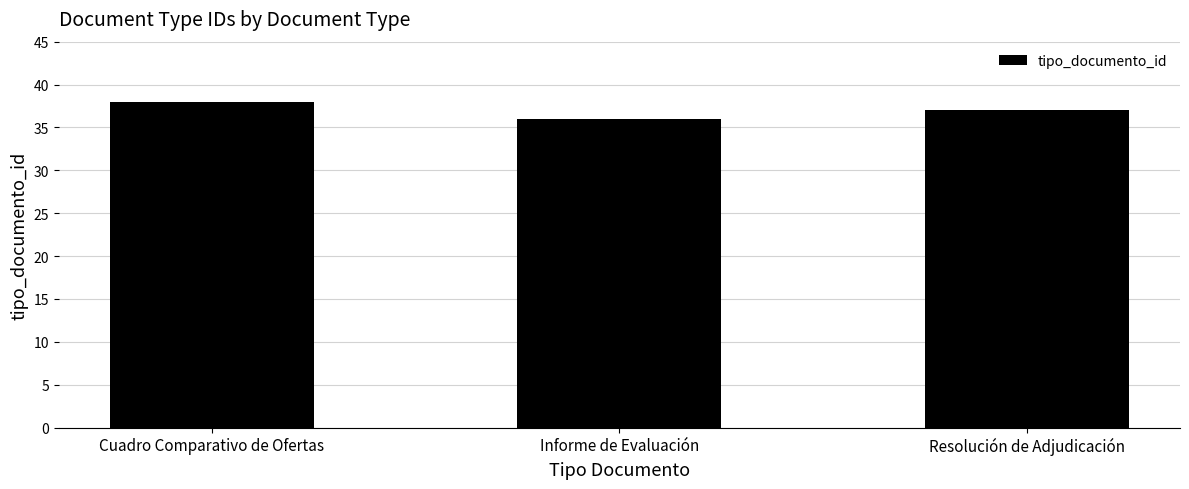

Which category has the highest value across all series?

Cuadro Comparativo de Ofertas